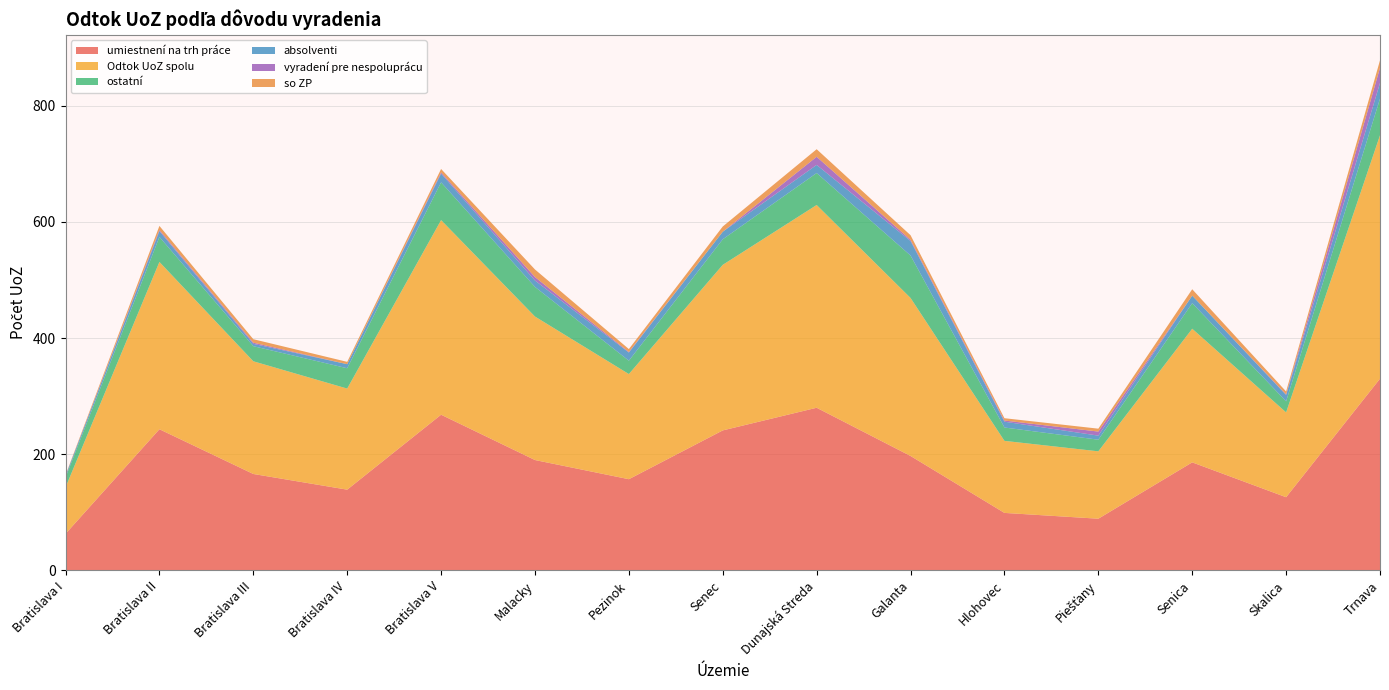

Reading left to right, extract all data points from this chart.

umiestnení na trh práce: Bratislava I=63	Bratislava II=243	Bratislava III=166	Bratislava IV=139	Bratislava V=268	Malacky=190	Pezinok=157	Senec=241	Dunajská Streda=280	Galanta=197	Hlohovec=99	Piešťany=89	Senica=186	Skalica=126	Trnava=330
Odtok UoZ spolu: Bratislava I=80	Bratislava II=288	Bratislava III=194	Bratislava IV=174	Bratislava V=335	Malacky=247	Pezinok=181	Senec=285	Dunajská Streda=349	Galanta=272	Hlohovec=124	Piešťany=116	Senica=230	Skalica=146	Trnava=419
ostatní: Bratislava I=17	Bratislava II=43	Bratislava III=26	Bratislava IV=35	Bratislava V=65	Malacky=51	Pezinok=23	Senec=44	Dunajská Streda=55	Galanta=73	Hlohovec=23	Piešťany=20	Senica=44	Skalica=19	Trnava=63
absolventi: Bratislava I=3	Bratislava II=10	Bratislava III=4	Bratislava IV=7	Bratislava V=15	Malacky=11	Pezinok=14	Senec=13	Dunajská Streda=14	Galanta=25	Hlohovec=10	Piešťany=7	Senica=13	Skalica=11	Trnava=27
vyradení pre nespoluprácu: Bratislava I=0	Bratislava II=2	Bratislava III=2	Bratislava IV=0	Bratislava V=2	Malacky=6	Pezinok=1	Senec=0	Dunajská Streda=14	Galanta=2	Hlohovec=2	Piešťany=7	Senica=0	Skalica=1	Trnava=26
so ZP: Bratislava I=1	Bratislava II=7	Bratislava III=6	Bratislava IV=4	Bratislava V=6	Malacky=13	Pezinok=5	Senec=9	Dunajská Streda=13	Galanta=8	Hlohovec=4	Piešťany=5	Senica=11	Skalica=5	Trnava=13